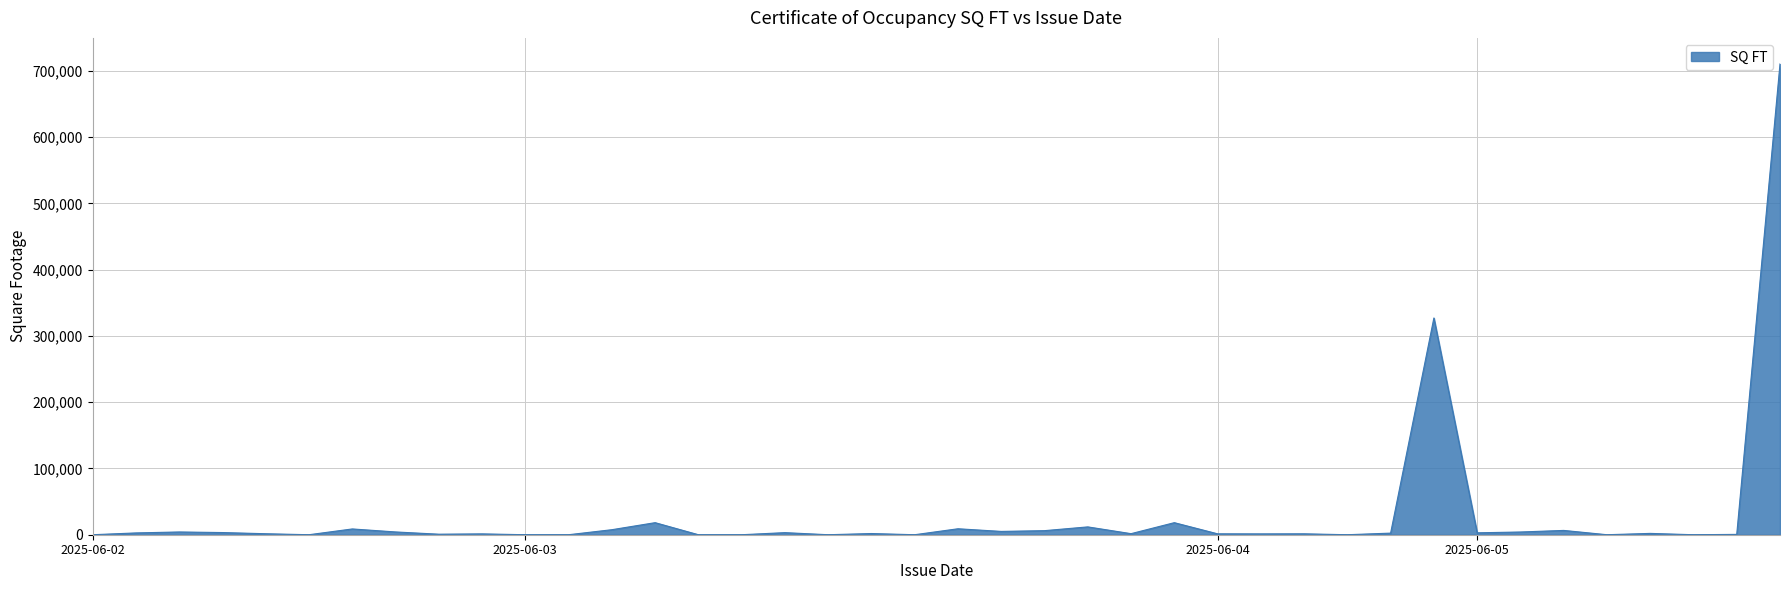

What is the greatest value displayed?

710685